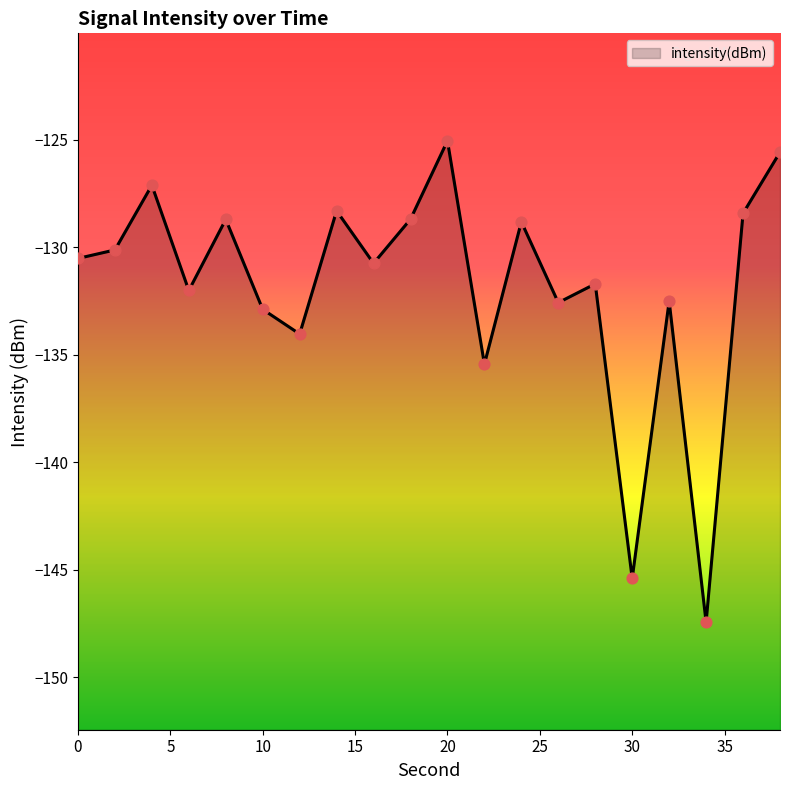

What is the change in value from 22 to 30?

-10.0